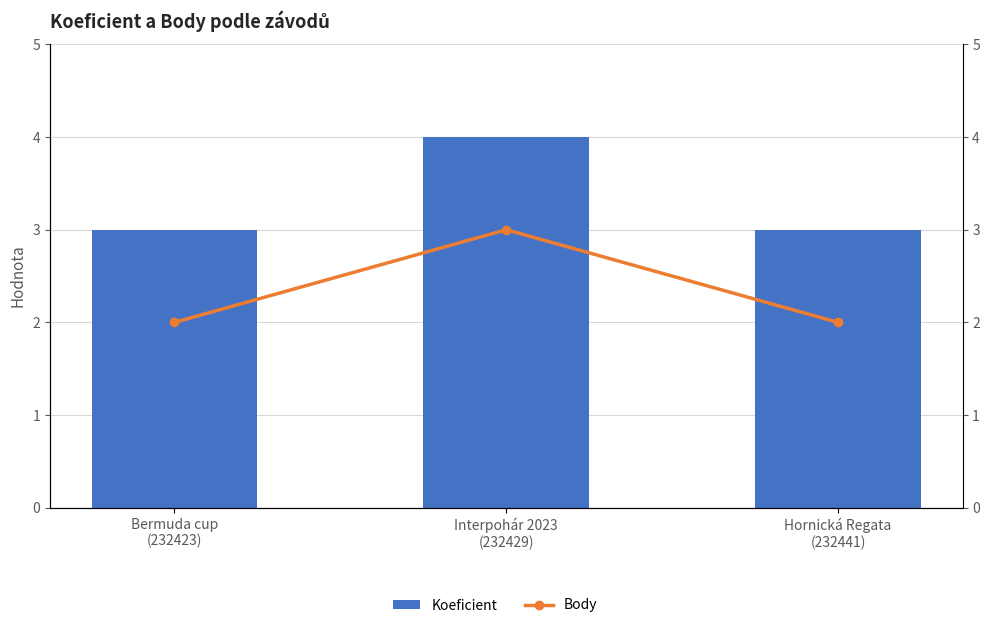

The value of Body at Hornická Regata
(232441) is 1. True or false?

False